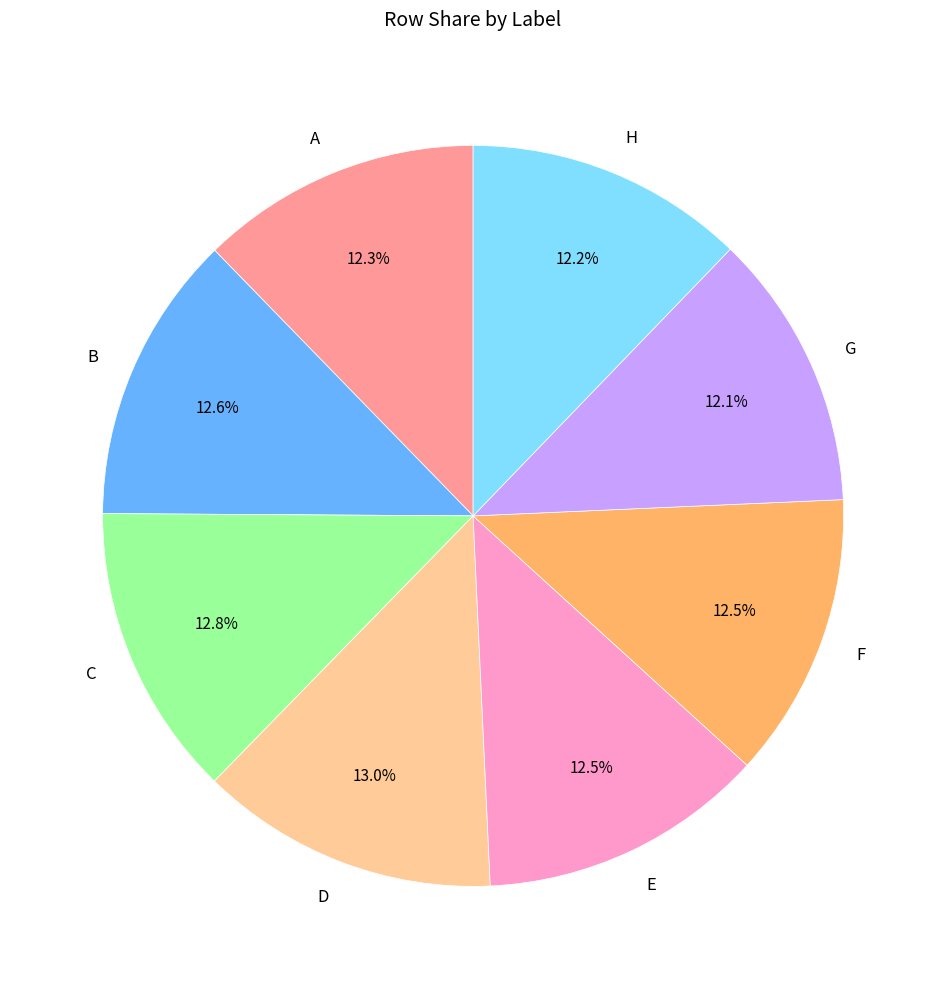

To the nearest percent, what is the combined percentage of C and B?

25%